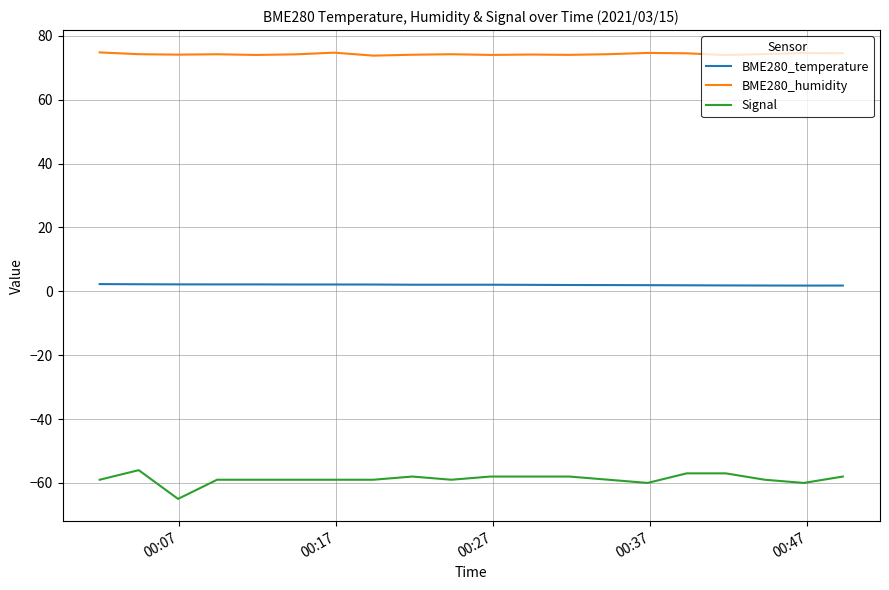

True or false: BME280_temperature and BME280_humidity cross at least once.

False